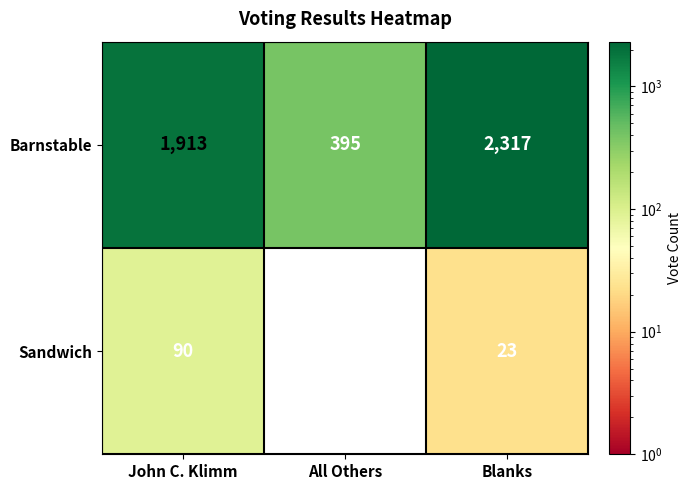

Rank the series by their average value, from highest to lowest.

Barnstable, Sandwich